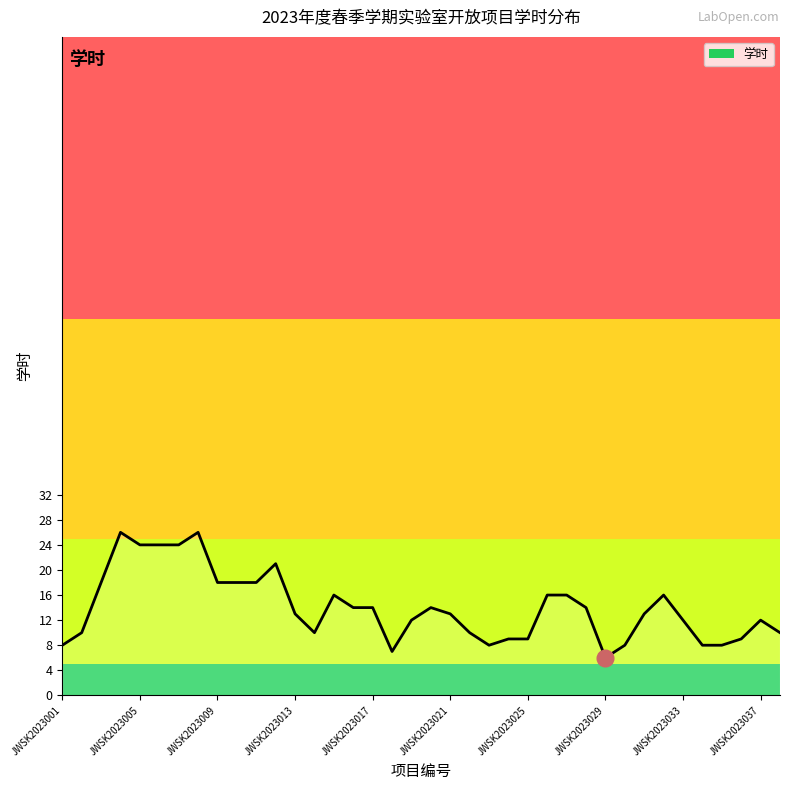

What is the difference between the maximum and minimum values?

20